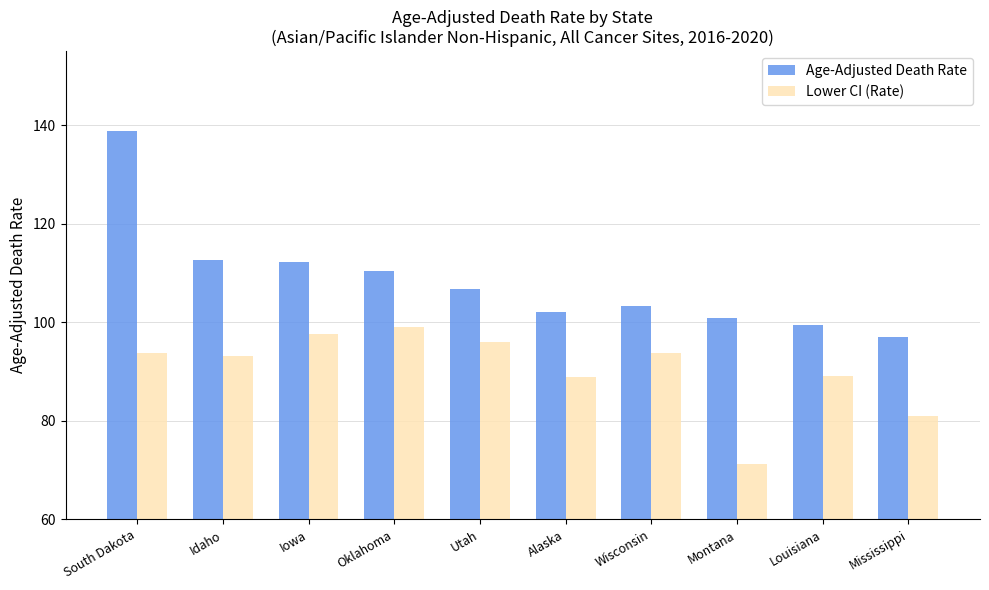

What are all the series names shown in the legend?

Age-Adjusted Death Rate, Lower CI (Rate)